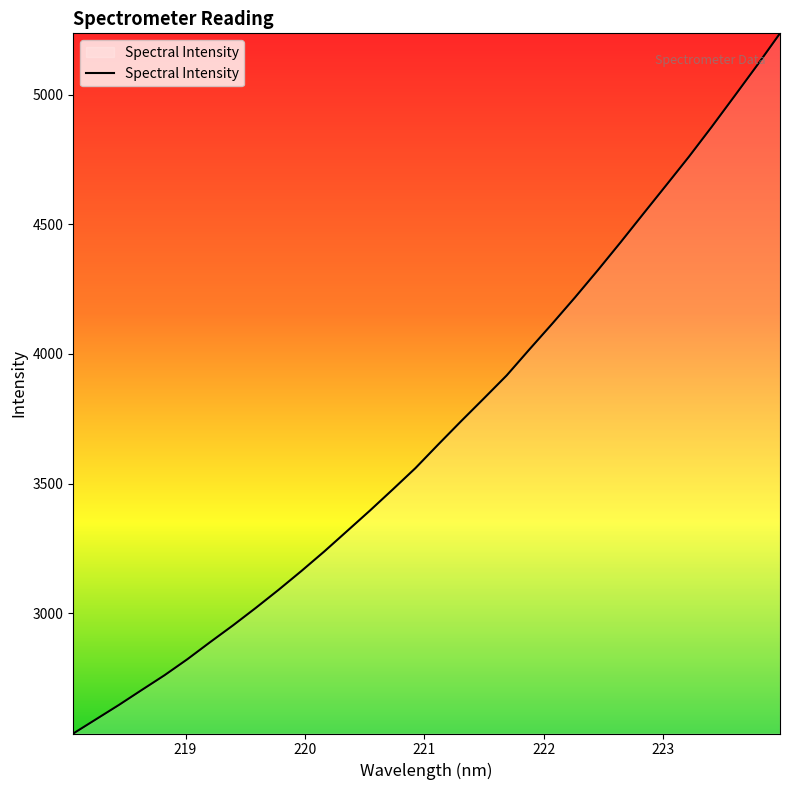

How many series are shown in this chart?

1